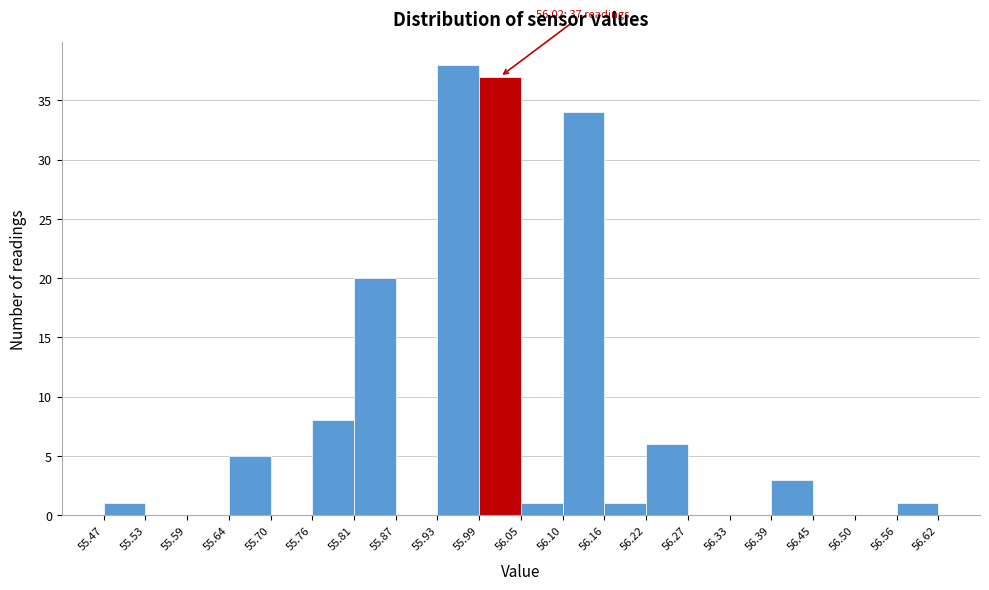

Over which range of the x-axis is the bar tallest?

55.93 to 55.99